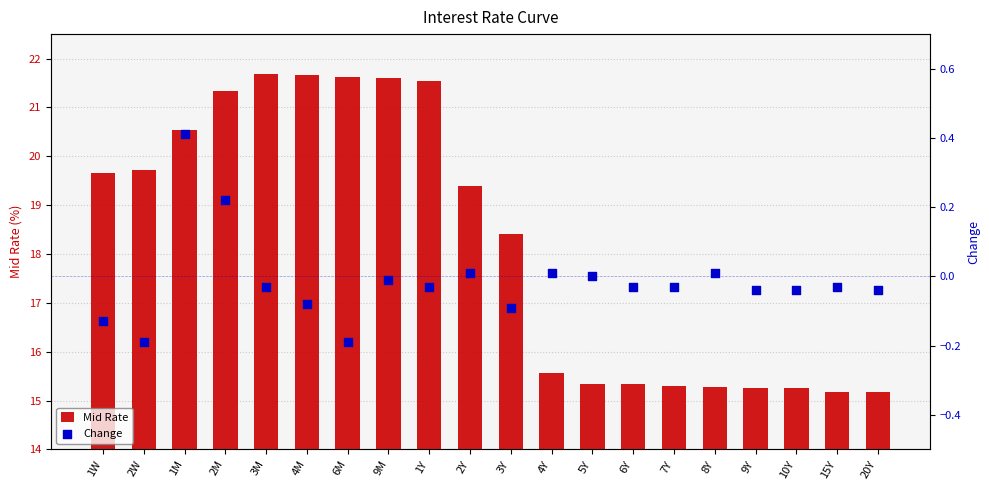

At which category is the sum across all series the highest?

3M